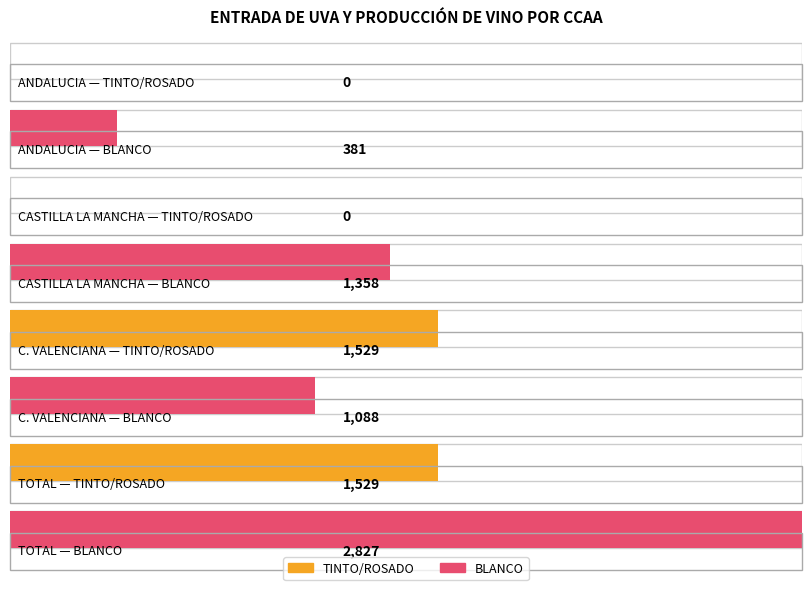

How many data points in TINTO/ROSADO are above 0?

2